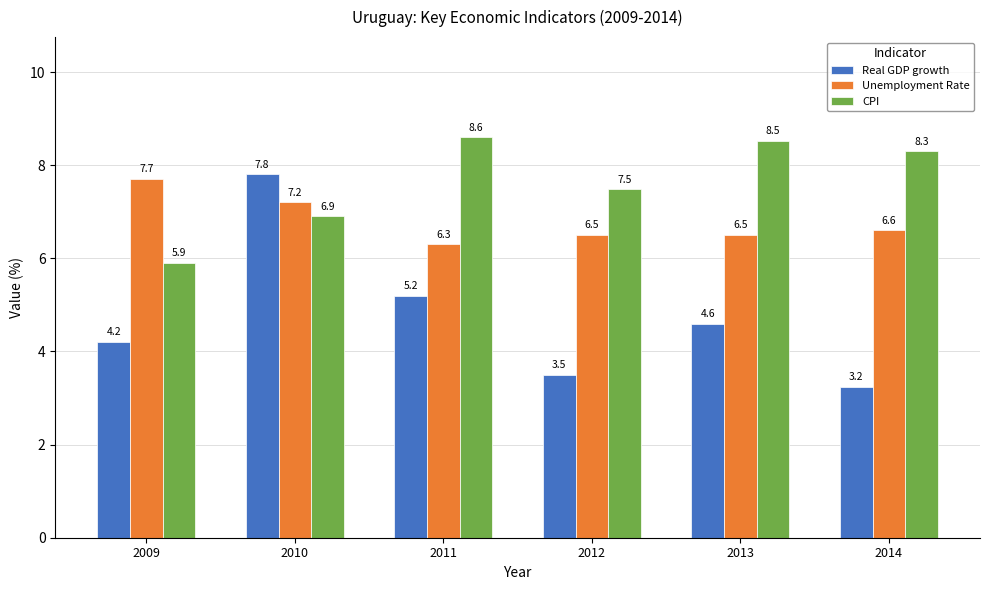

Between 2009 and 2012, which series saw the biggest shift?

CPI